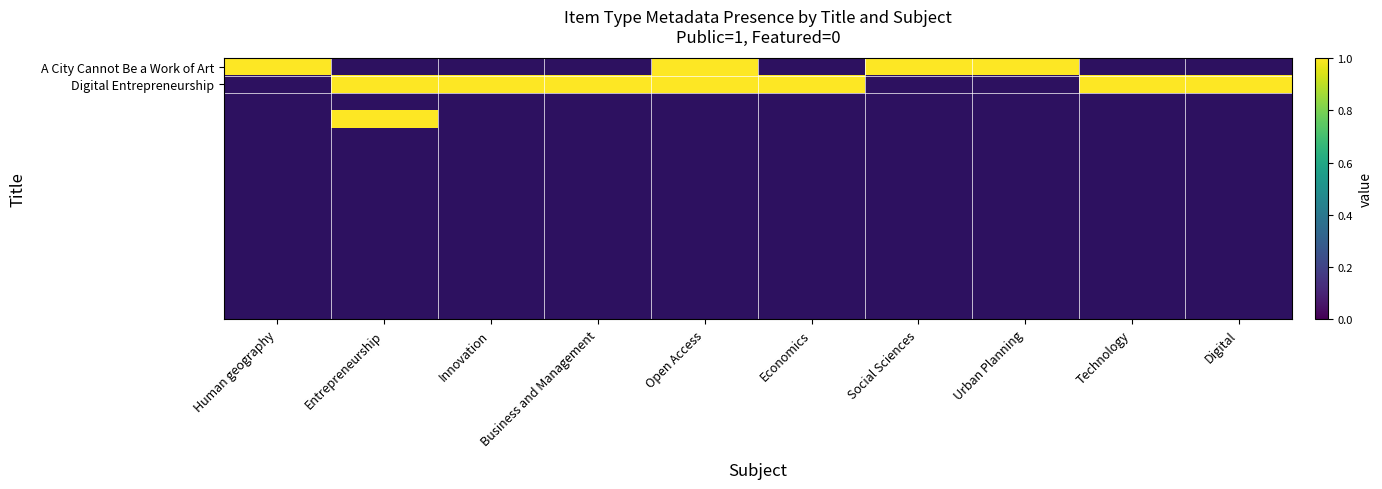

Which label corresponds to the smallest value in the chart?

Entrepreneurship